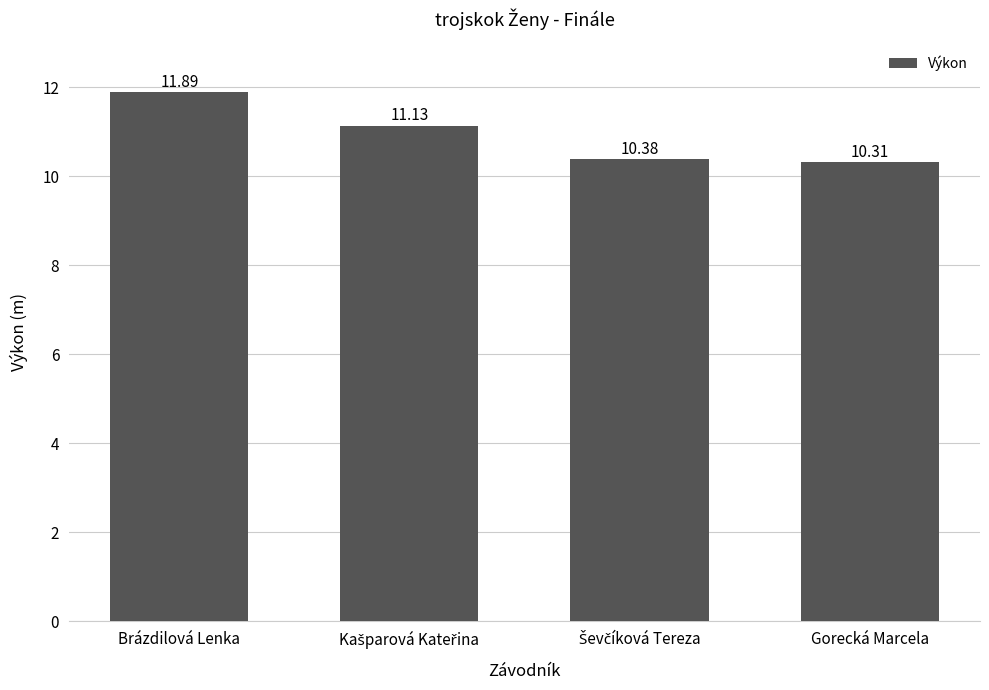

At which category does the chart reach its minimum across all series?

Gorecká Marcela